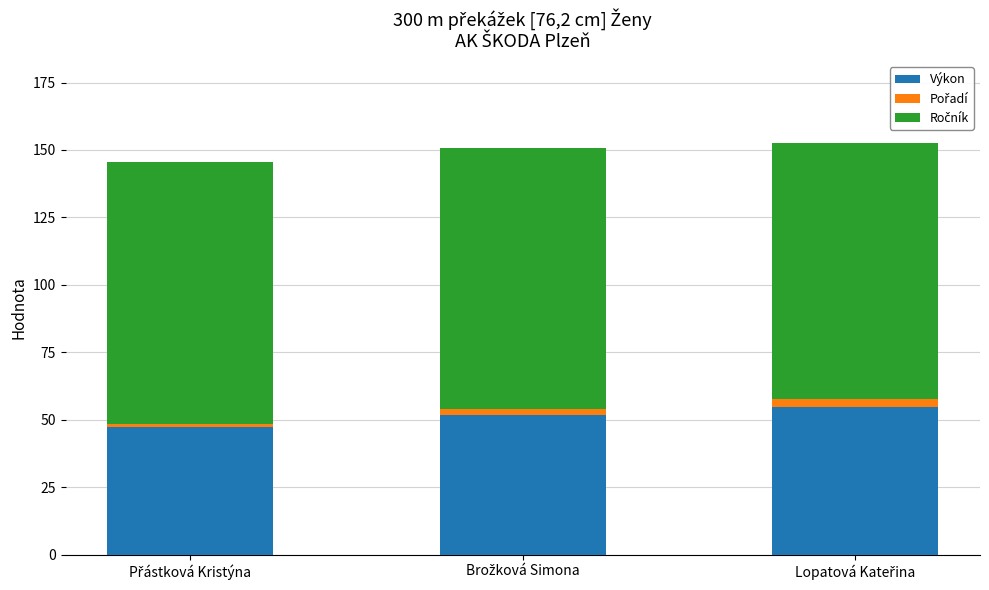

What is the difference between the maximum and minimum values in the Výkon series?

7.1